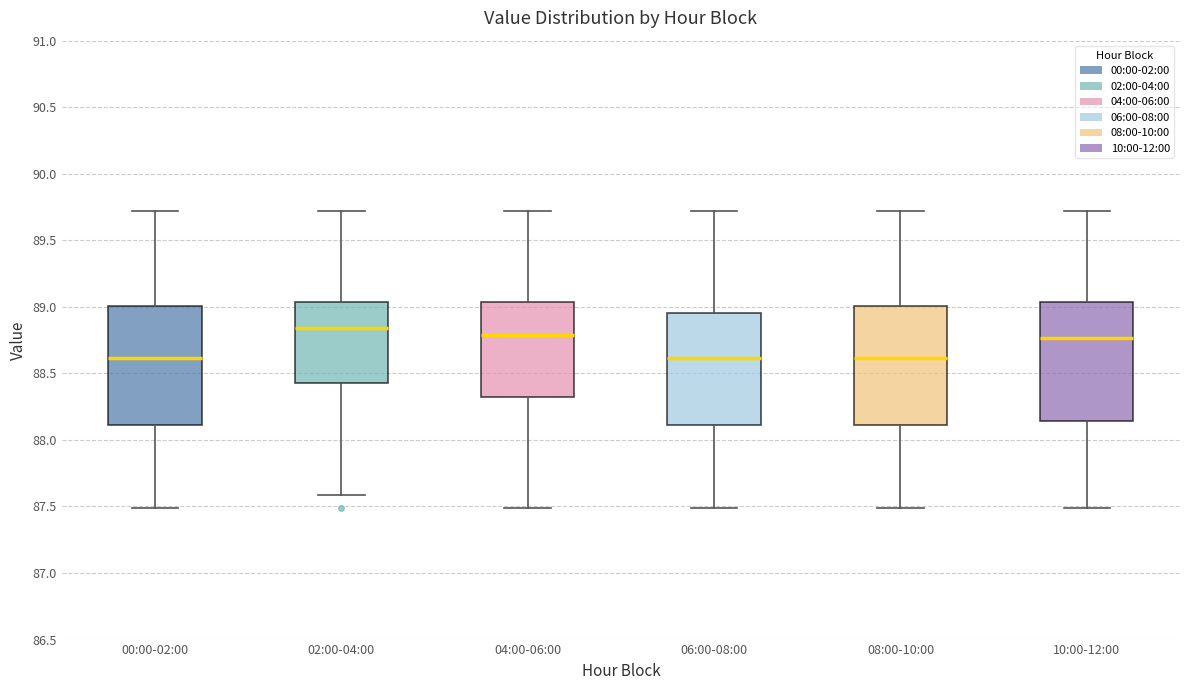

Reading left to right, transcribe this box plot: for each box, give where its median line is, the range the box spans, and where its two whiskers end, as read against the y-axis. The values are not printed on the chart, so give them approximately, as read against the axis.

00:00-02:00: median 88.60, box 88.10 to 89.00, whiskers 87.50 to 89.70
02:00-04:00: median 88.85, box 88.45 to 89.05, whiskers 87.60 to 89.70
04:00-06:00: median 88.80, box 88.30 to 89.05, whiskers 87.50 to 89.70
06:00-08:00: median 88.60, box 88.10 to 88.95, whiskers 87.50 to 89.70
08:00-10:00: median 88.60, box 88.10 to 89.00, whiskers 87.50 to 89.70
10:00-12:00: median 88.75, box 88.15 to 89.05, whiskers 87.50 to 89.70